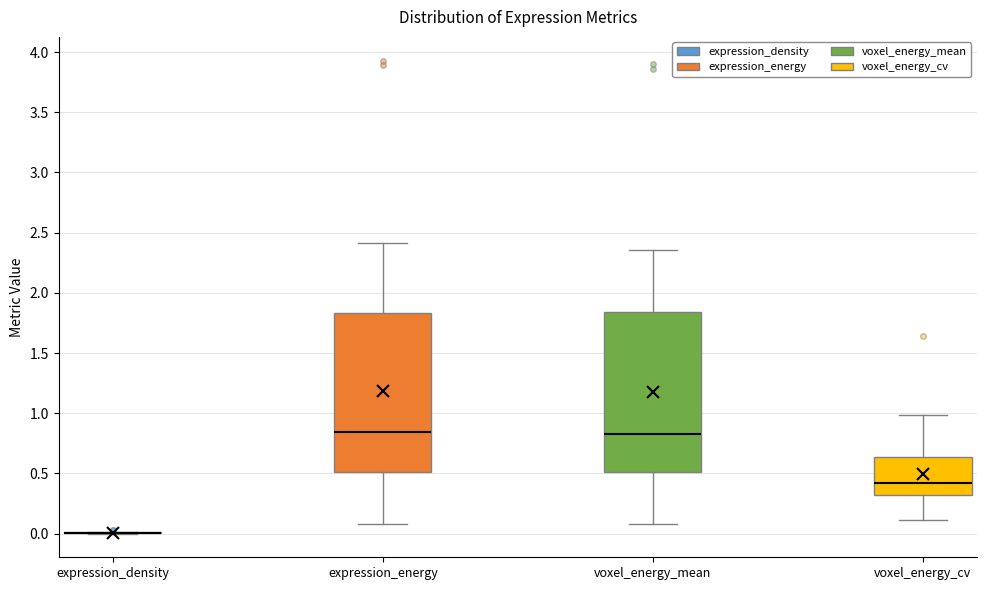

Reading left to right, transcribe this box plot: for each box, give where its median line is, the range the box spans, and where its two whiskers end, as read against the y-axis. The values are not printed on the chart, so give them approximately, as read against the axis.

expression_density: box collapsed to a line at 0.00, whiskers 0.00 to 0.00
expression_energy: median 0.85, box 0.50 to 1.85, whiskers 0.10 to 2.40
voxel_energy_mean: median 0.85, box 0.50 to 1.85, whiskers 0.10 to 2.35
voxel_energy_cv: median 0.40, box 0.30 to 0.65, whiskers 0.10 to 1.00